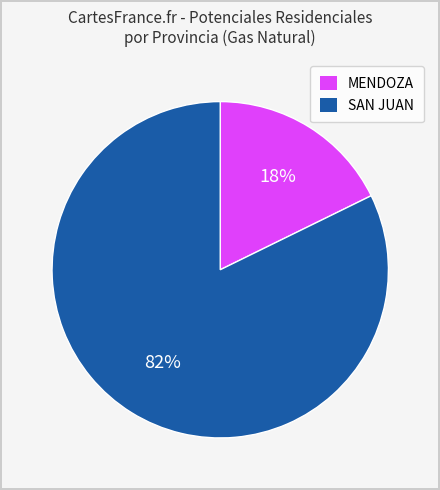

Rank the categories by value from highest to lowest.

SAN JUAN, MENDOZA